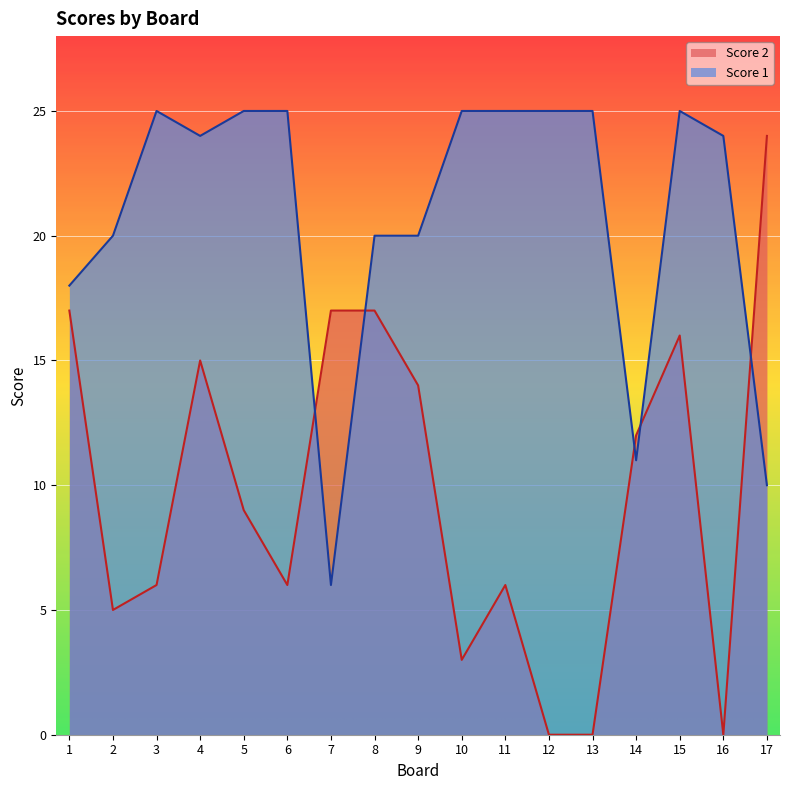

At which label does Score 1 first exceed 24?

3